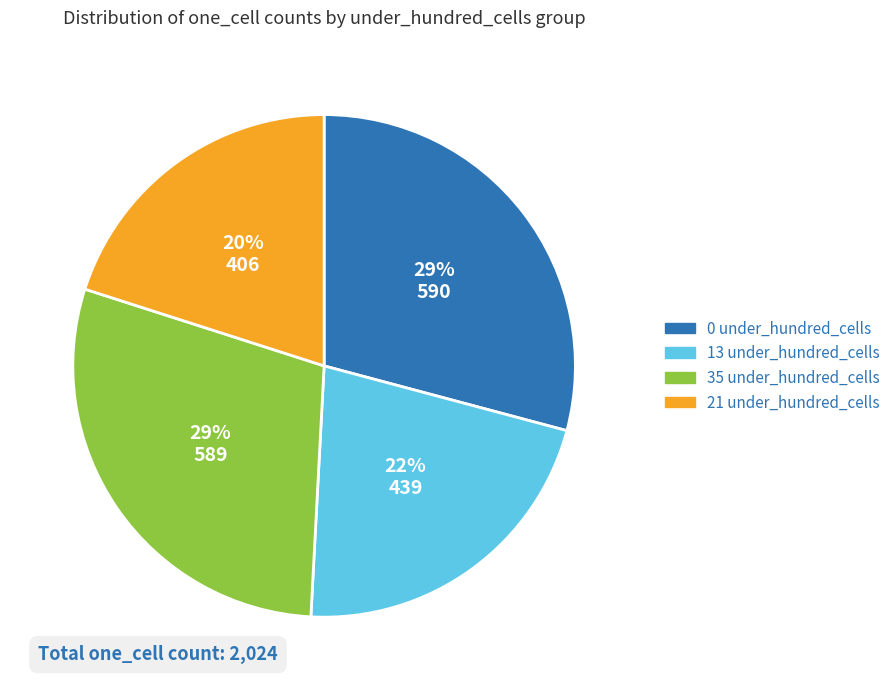

To the nearest percent, what is the difference between the largest and smallest slice percentages?

9%